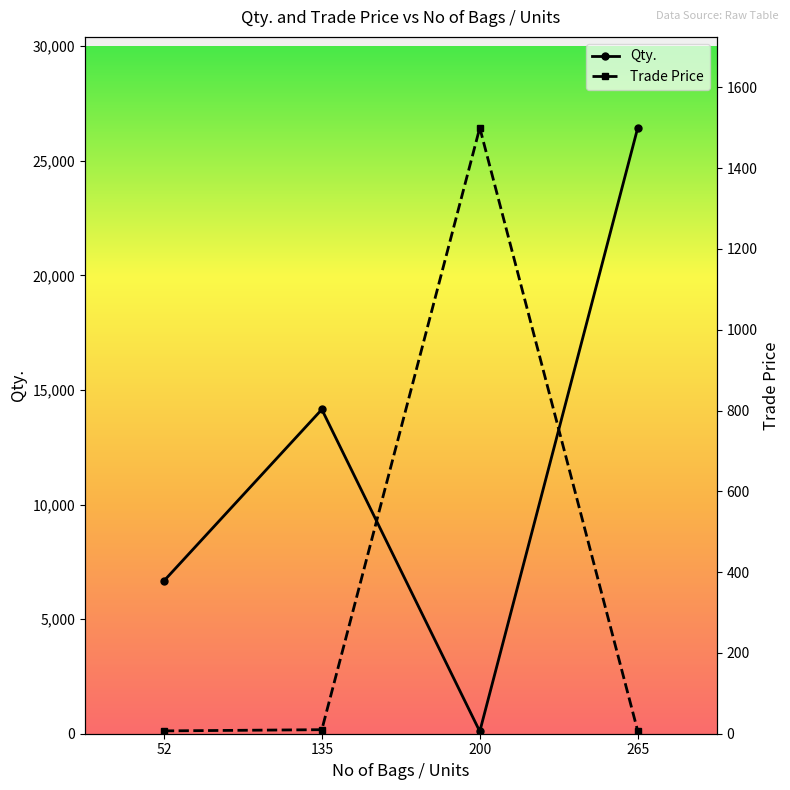

How many times do Trade Price and Qty. cross each other?

2